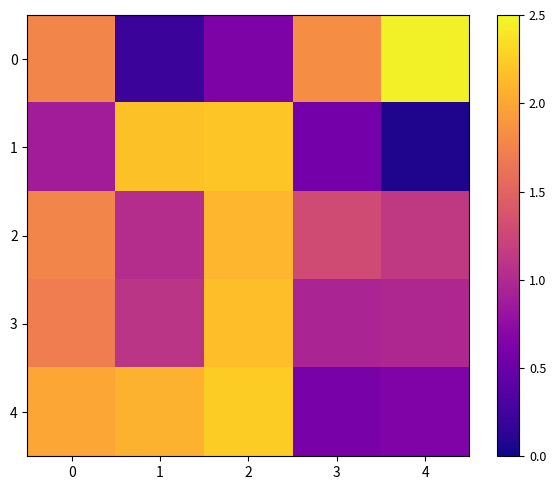

Which series changed the most between 0 and 2?

1